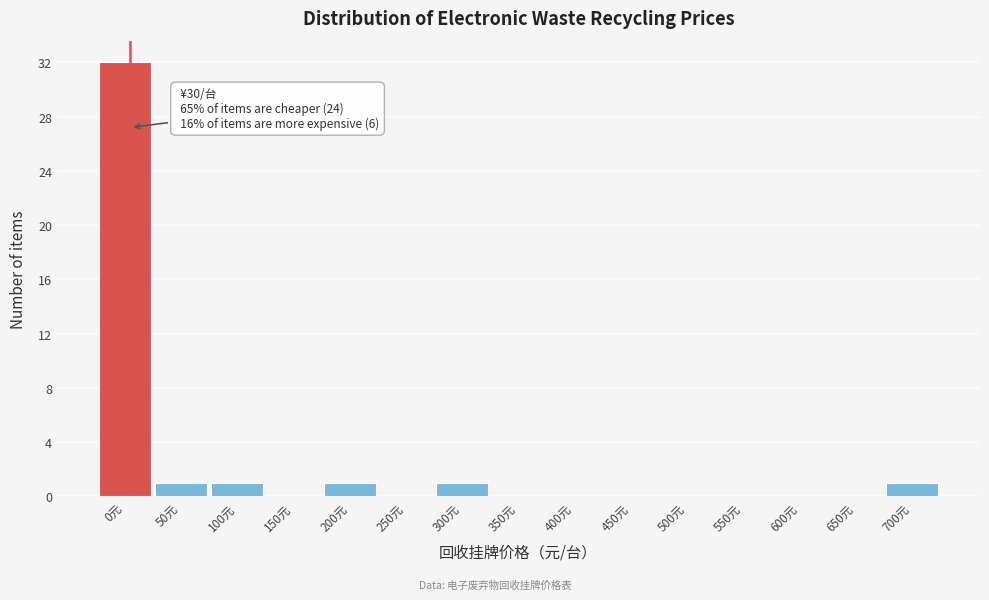

Reading left to right, list all the values displayed in this chart.

0元=32	50元=1	100元=1	150元=0	200元=1	250元=0	300元=1	350元=0	400元=0	450元=0	500元=0	550元=0	600元=0	650元=0	700元=1